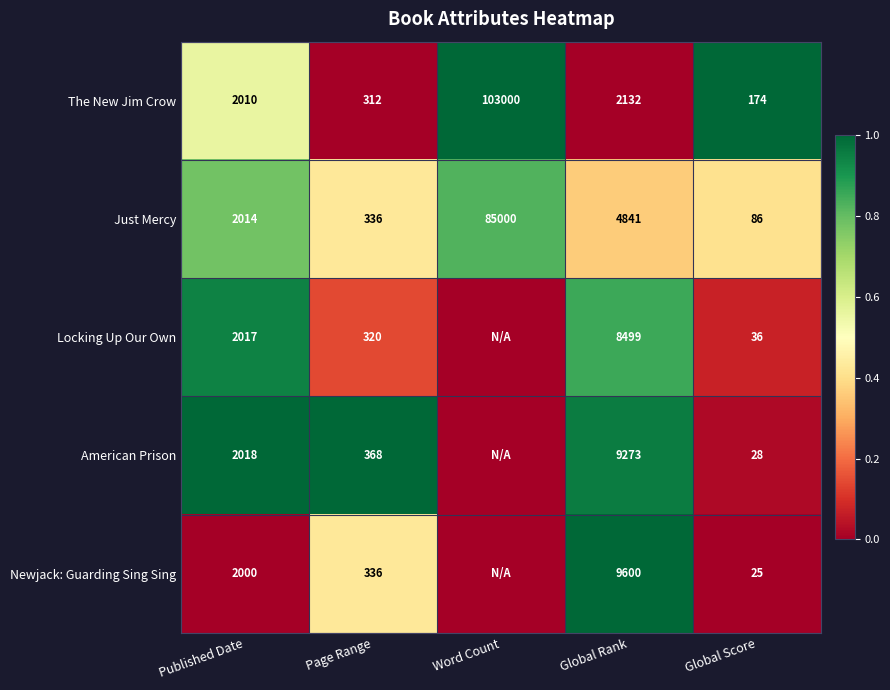

What is the total value across all series at Page Range?

1672